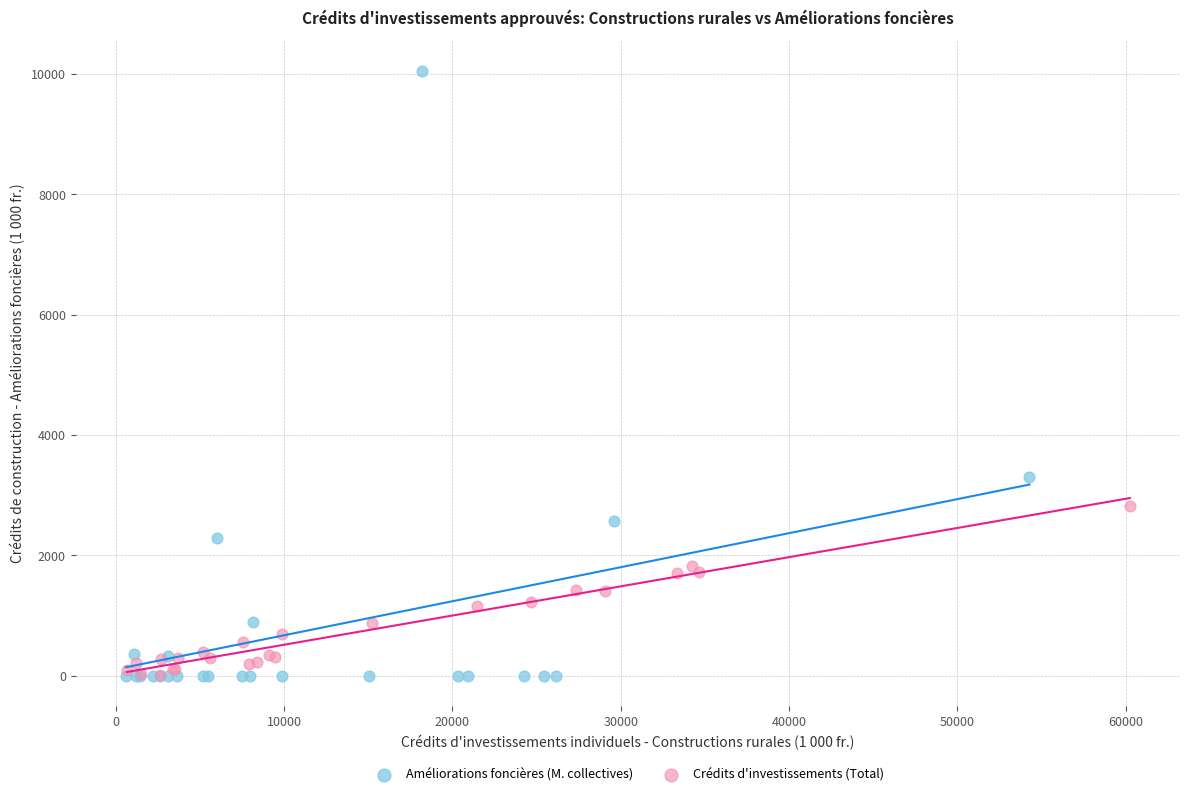

What are all the series names shown in the legend?

Améliorations foncières (M. collectives), Crédits d'investissements (Total)